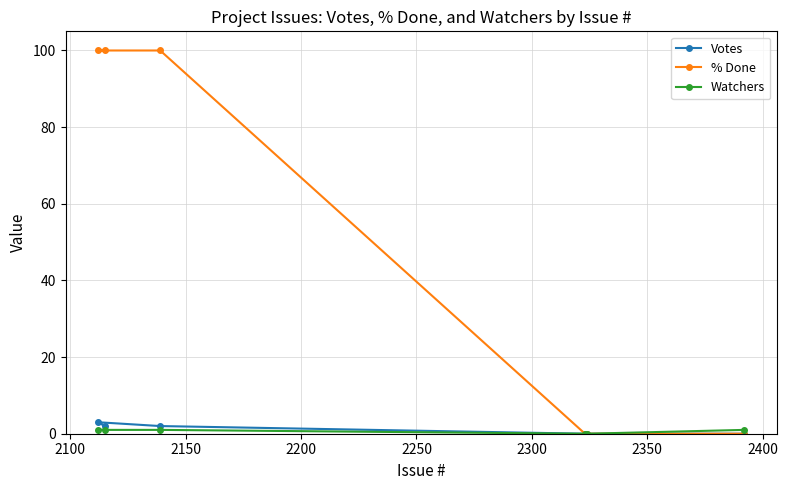

List the series in order of their peak value, lowest first.

Watchers, Votes, % Done